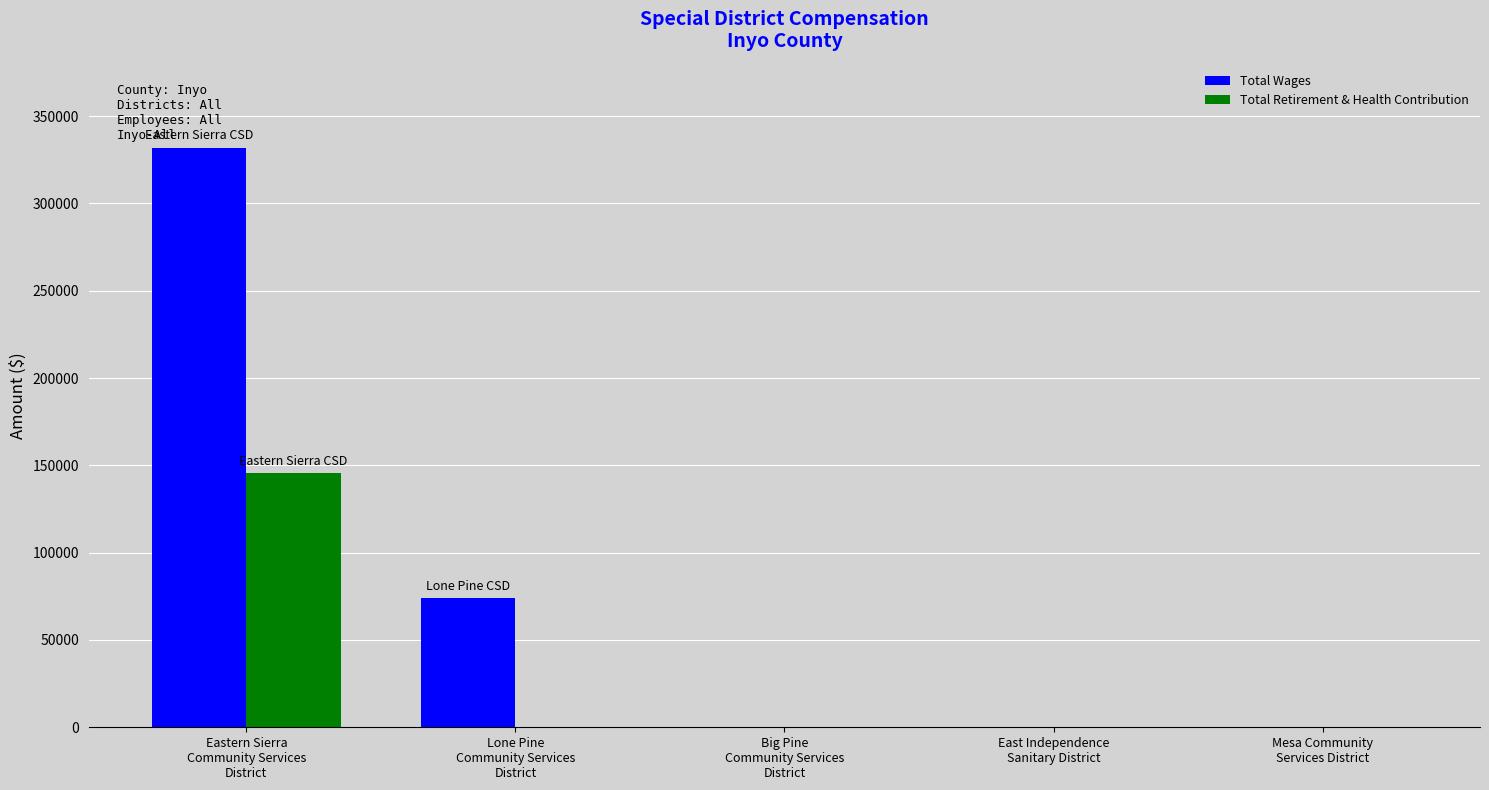

Which series has the largest total across all categories?

Total Wages